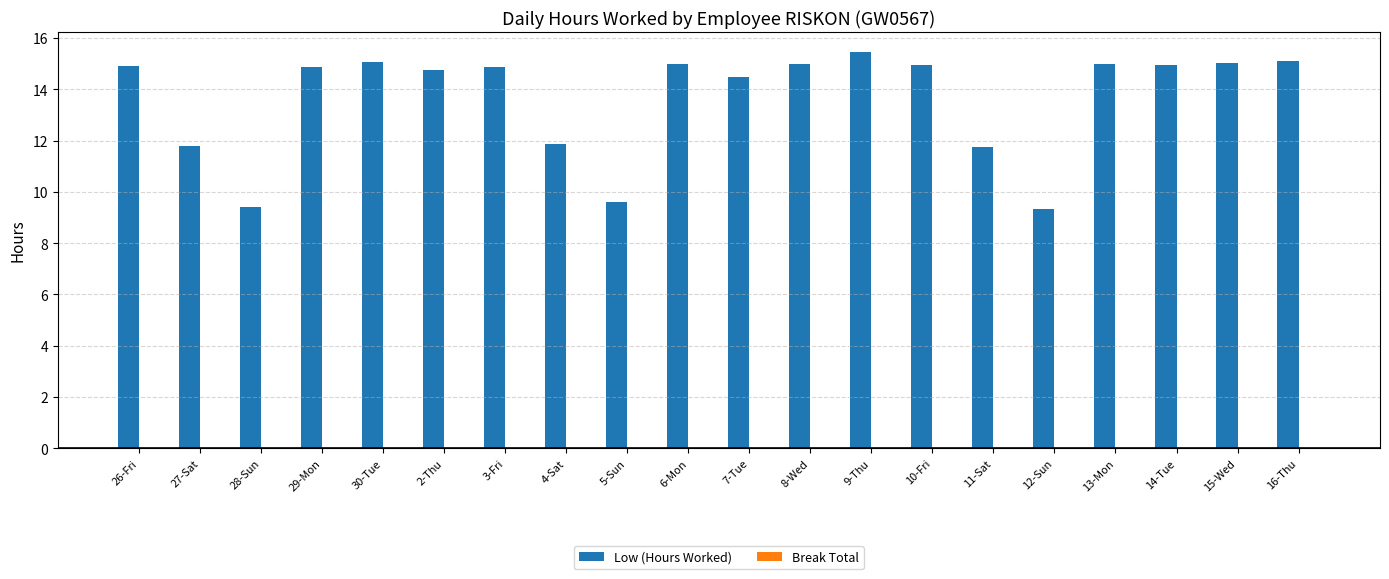

Approximately how many times larger is the value at 11-Sat compared to 30-Tue?

0.8